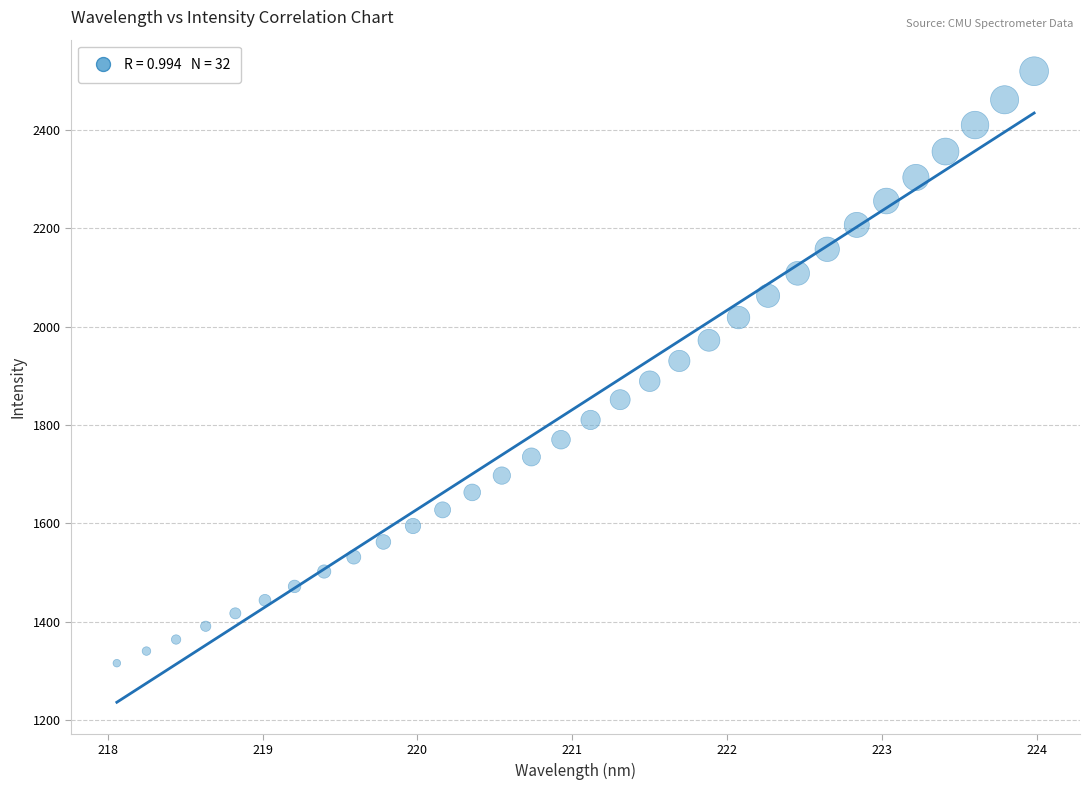

What is the range of Y values (max minus min)?

1203.9